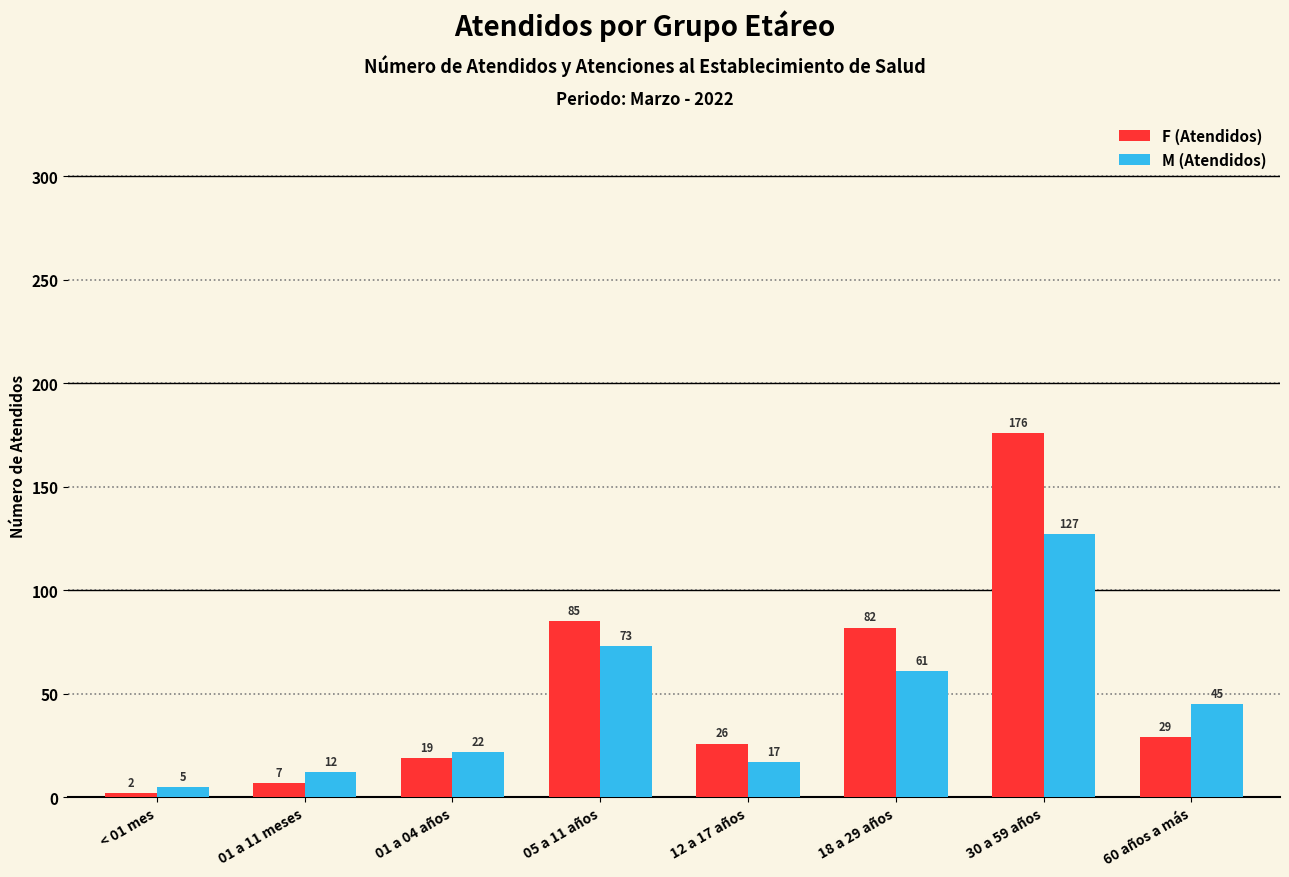

The value of M (Atendidos) at 01 a 04 años is 22. True or false?

True